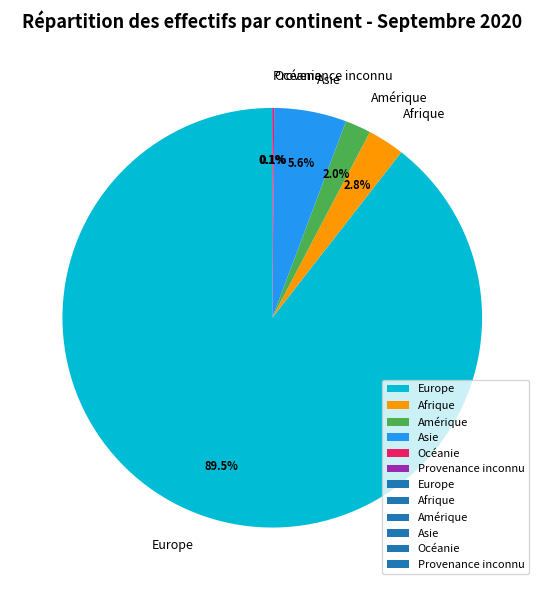

Which category has the biggest portion of the pie?

Europe